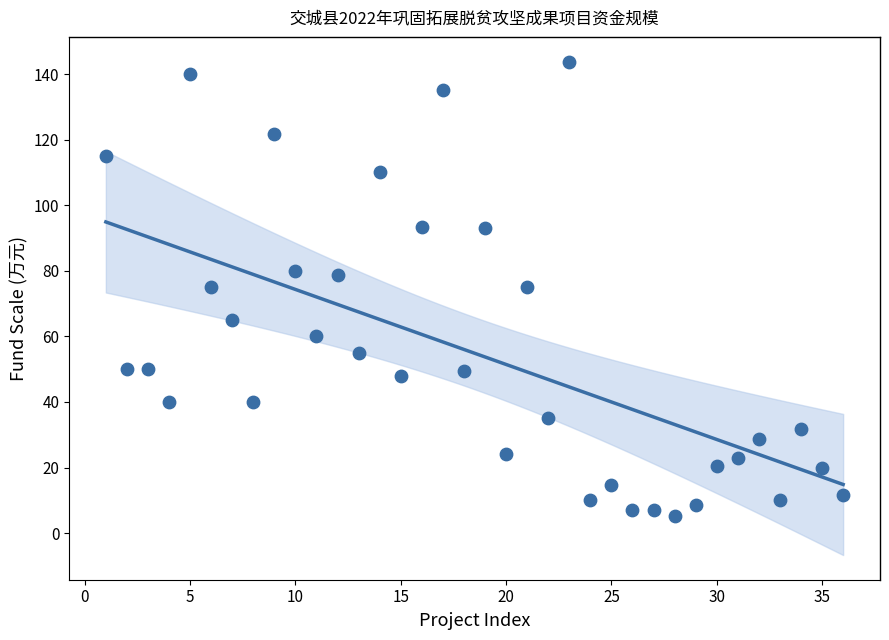

What is the range of X values (max minus min)?

35.0